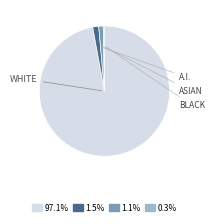

Is there a majority slice in this chart?

Yes